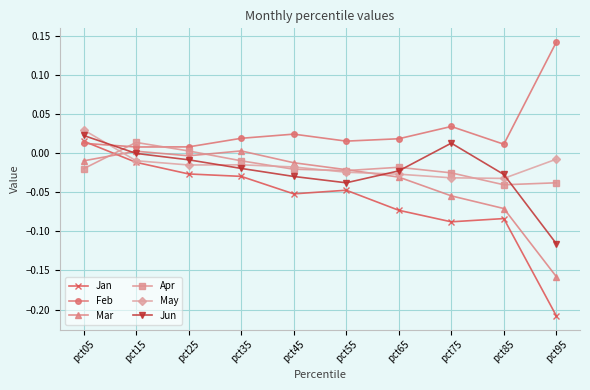

At how many categories does at least one series exceed 0?

10